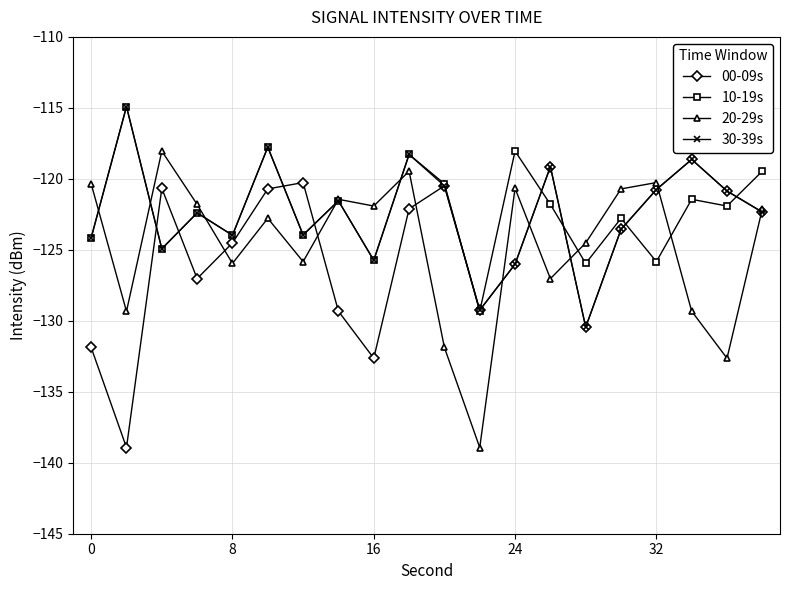

What is the value of the 30-39s point at the 3rd from the left?

-124.9